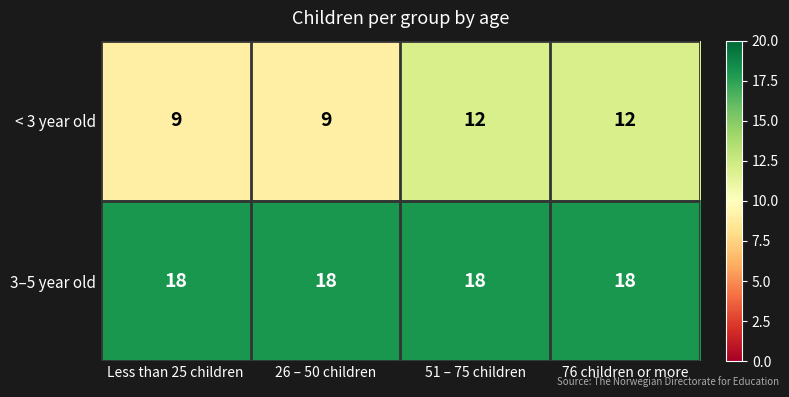

Which series has the widest spread of values?

< 3 year old